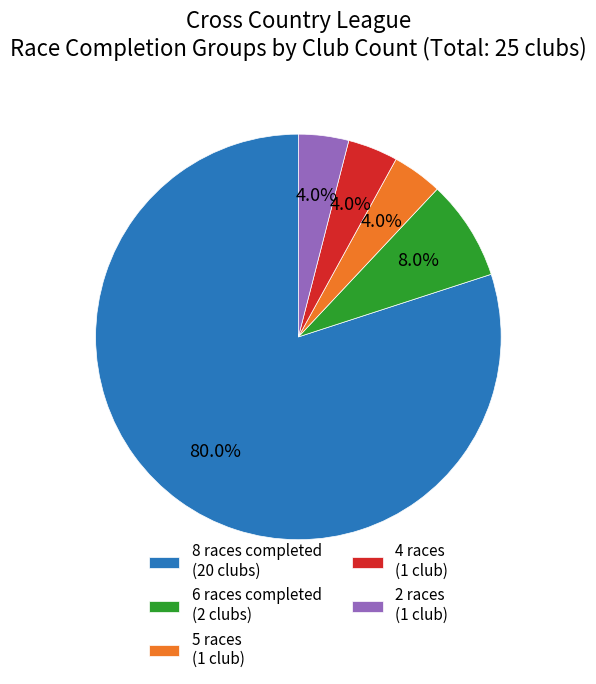

What is the ratio of the value at 5 races (1 club) to the value at 4 races (1 club)?

1.0